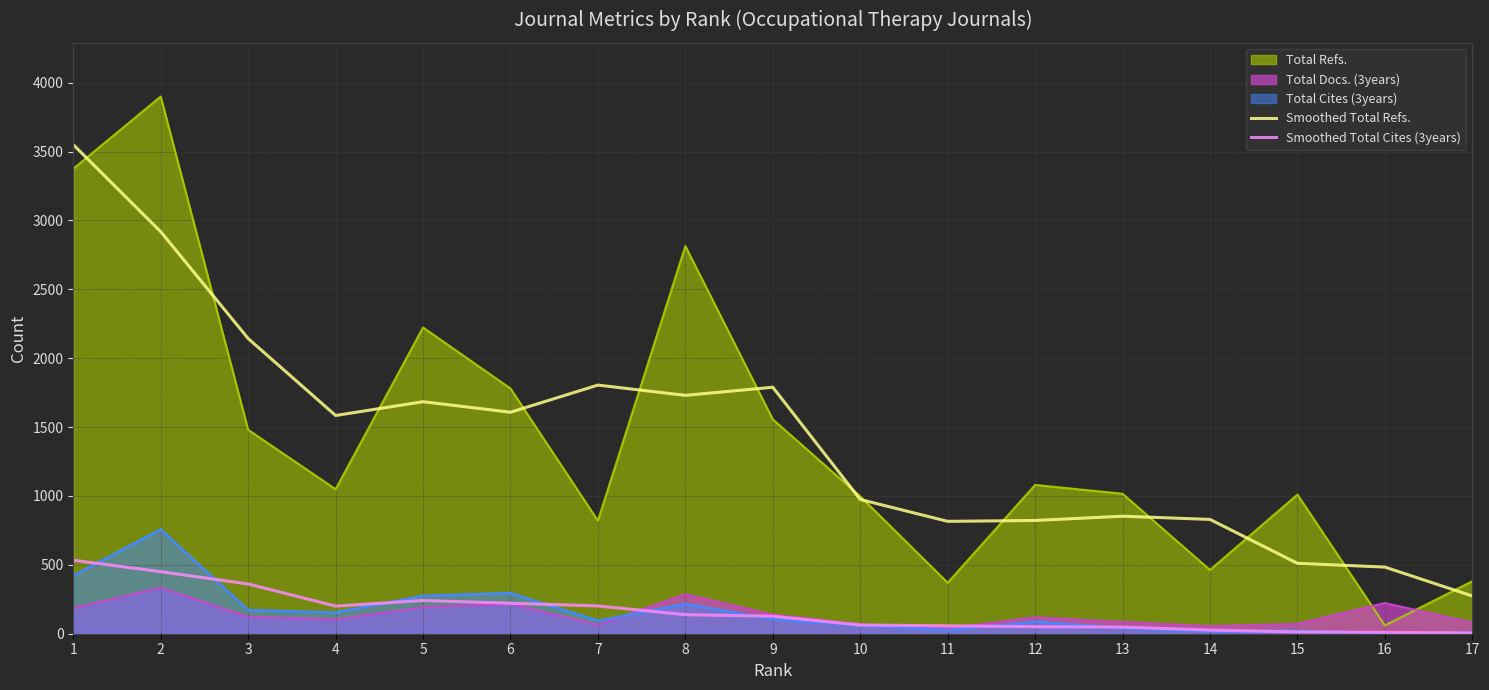

True or false: Smoothed Total Cites (3years) and Smoothed Total Refs. intersect in this chart.

False